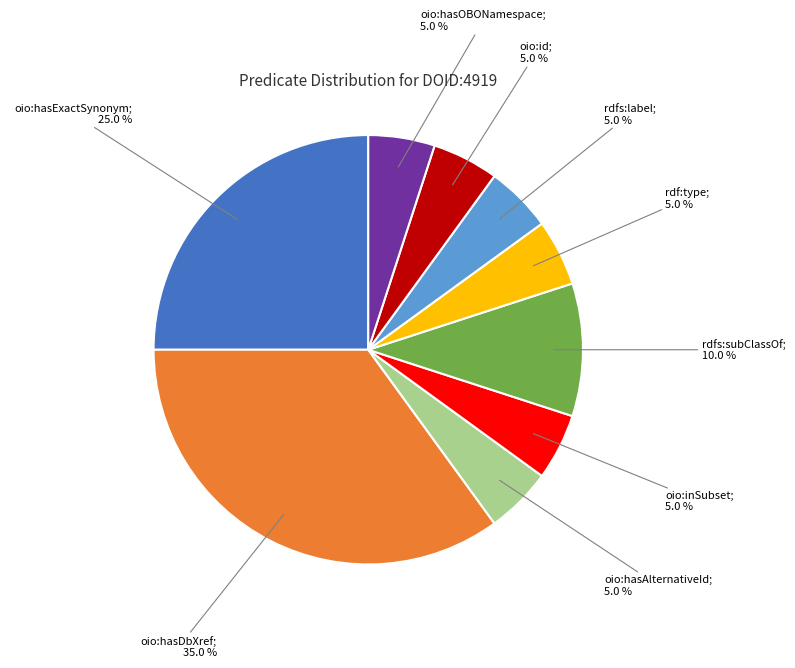

How many segments does this pie chart have?

9